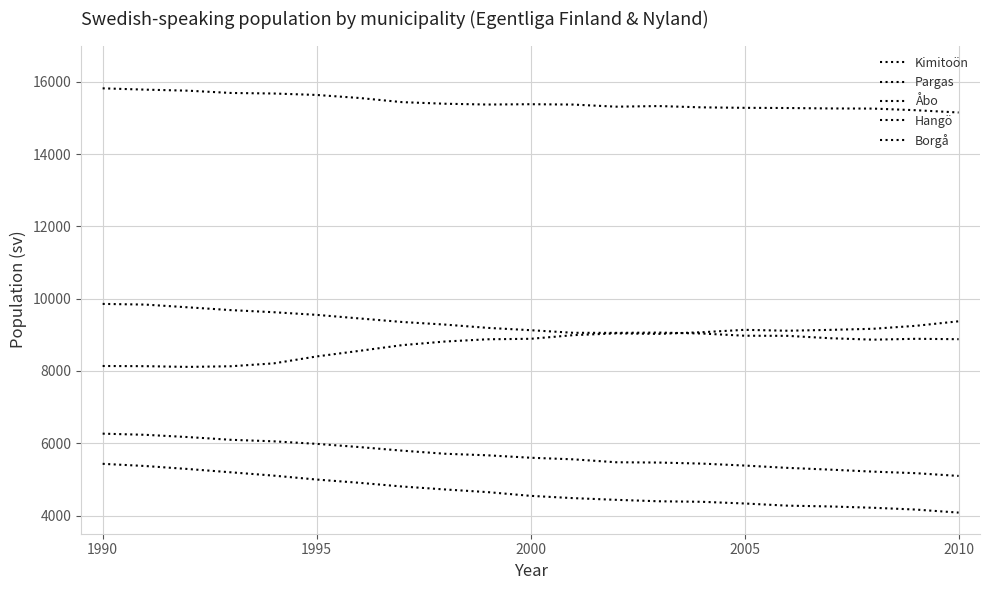

True or false: Borgå and Åbo cross at least once.

False